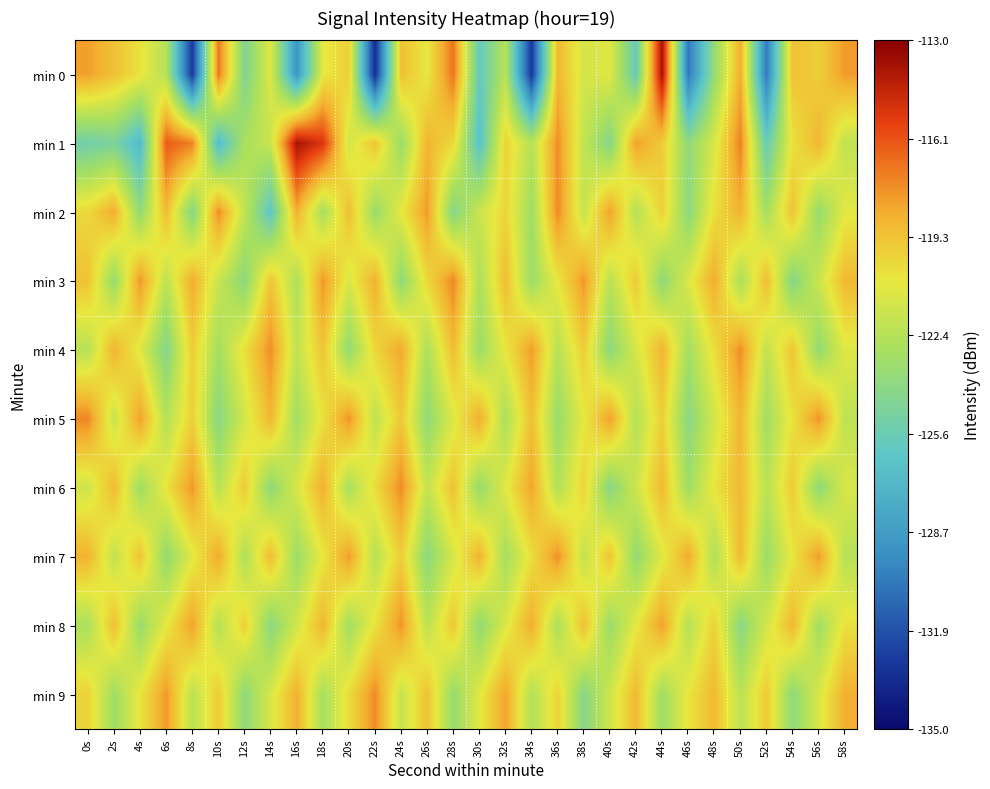

What is the difference between the highest and lowest values at 48s?

5.2